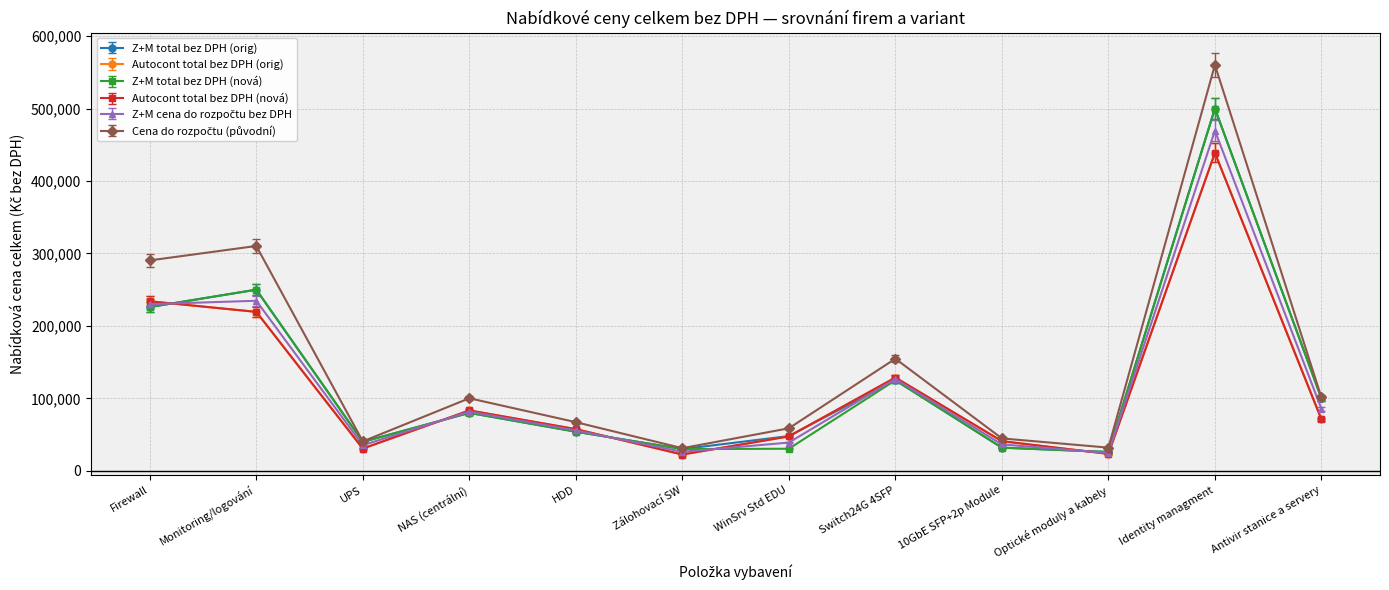

What is the label of the 9th point from the left?

10GbE SFP+2p Module